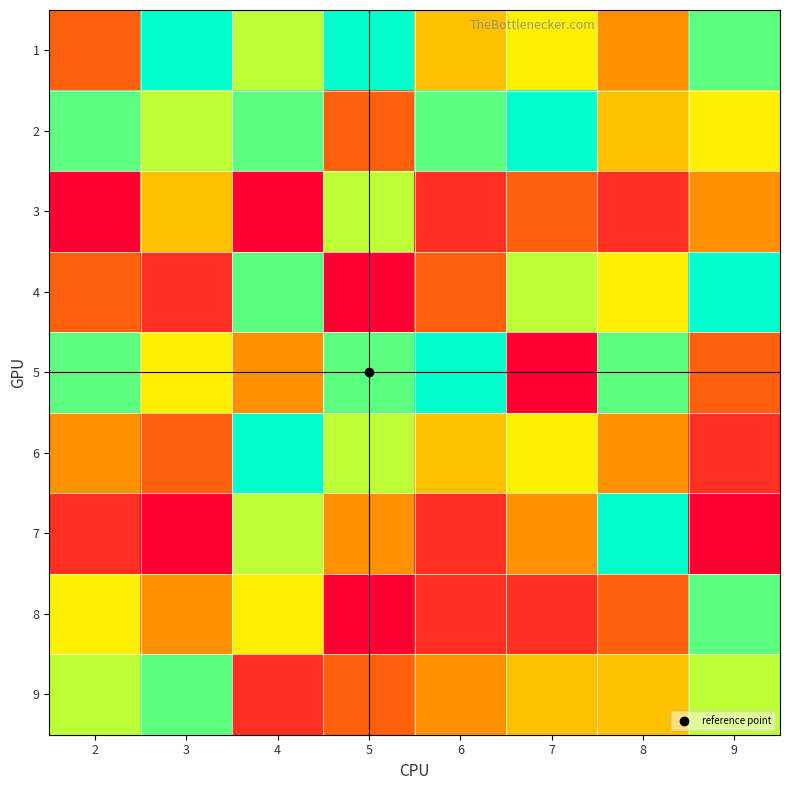

What is the maximum value shown in the chart?

9